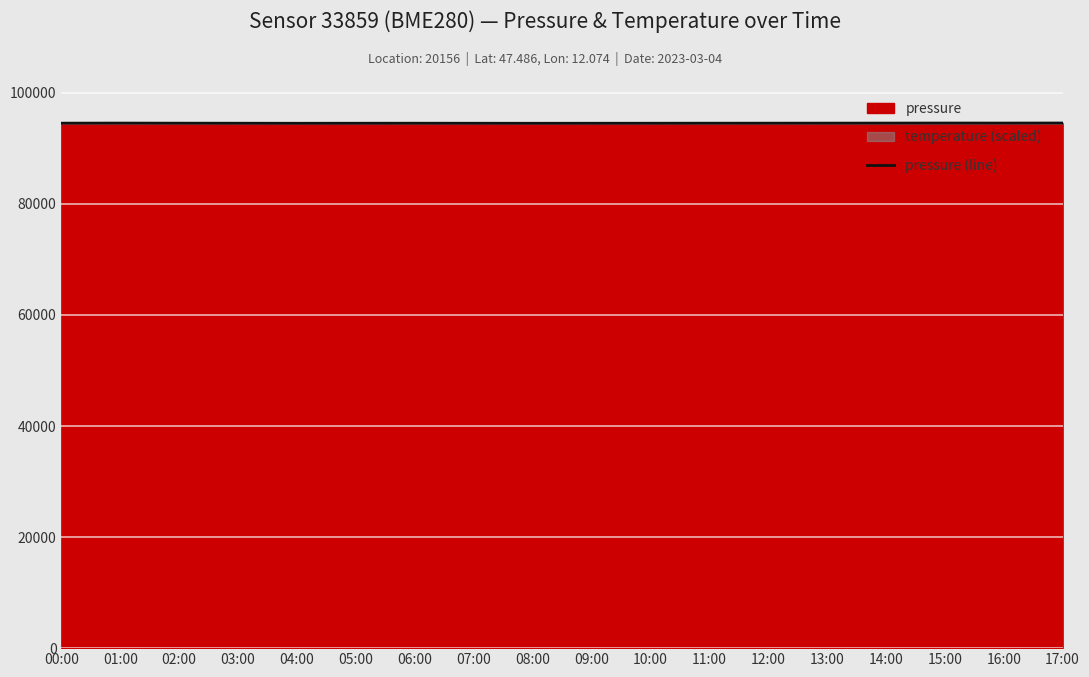

What is the change in value from 09:00 to 17:00?

+43.4